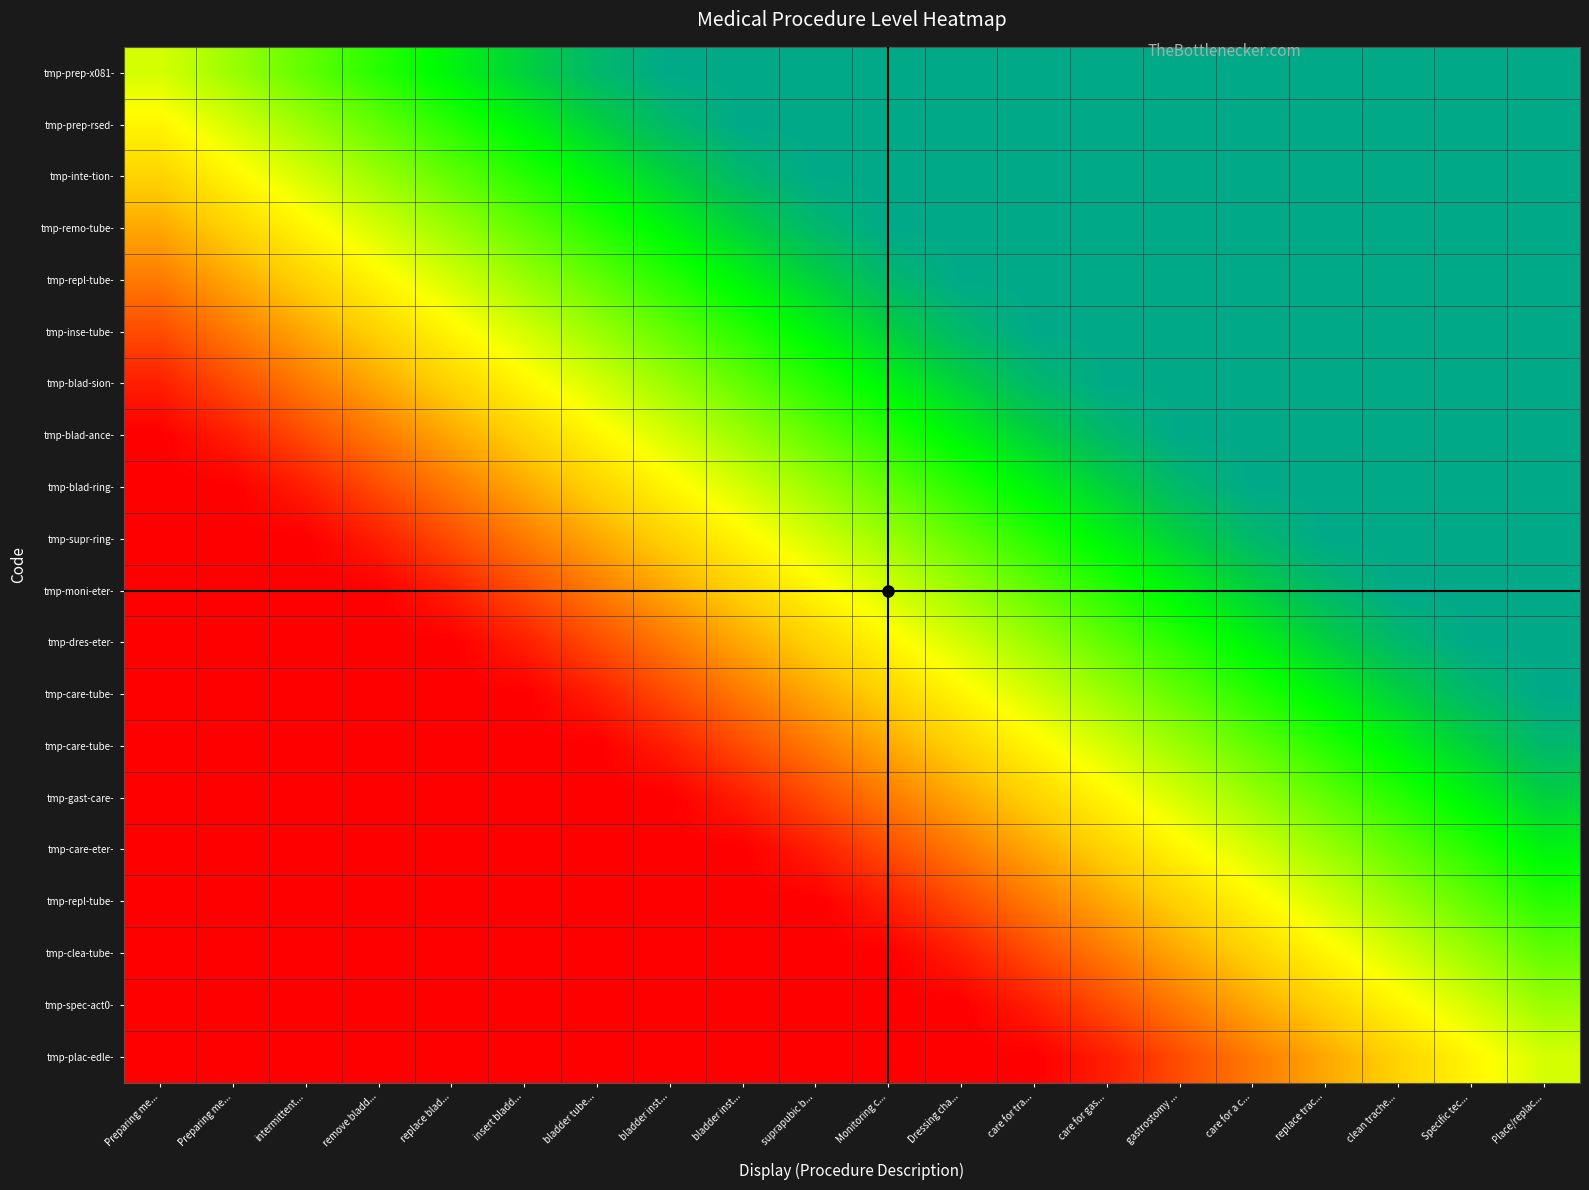

At which category is the sum across all series the highest?

Place/replac...